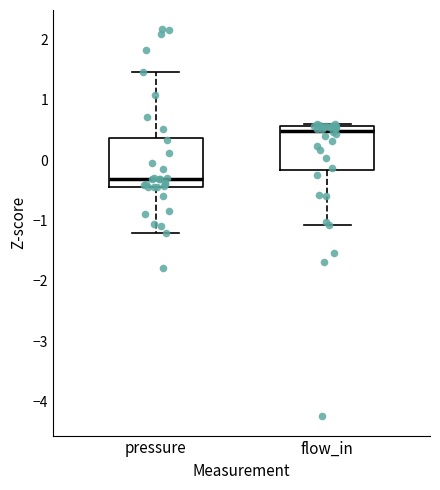

Reading left to right, transcribe this box plot: for each box, give where its median line is, the range the box spans, and where its two whiskers end, as read against the y-axis. The values are not printed on the chart, so give them approximately, as read against the axis.

pressure: median -0.3, box -0.4 to 0.4, whiskers -1.2 to 1.5
flow_in: median 0.5, box -0.2 to 0.6, whiskers -1.1 to 0.6 (just above the box's upper edge)